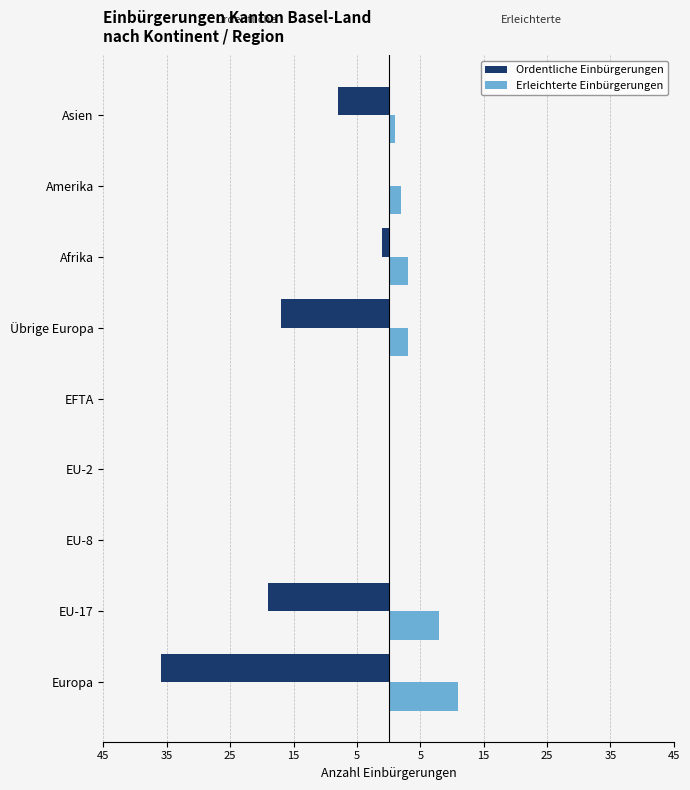

What are all the series names shown in the legend?

Ordentliche Einbürgerungen, Erleichterte Einbürgerungen